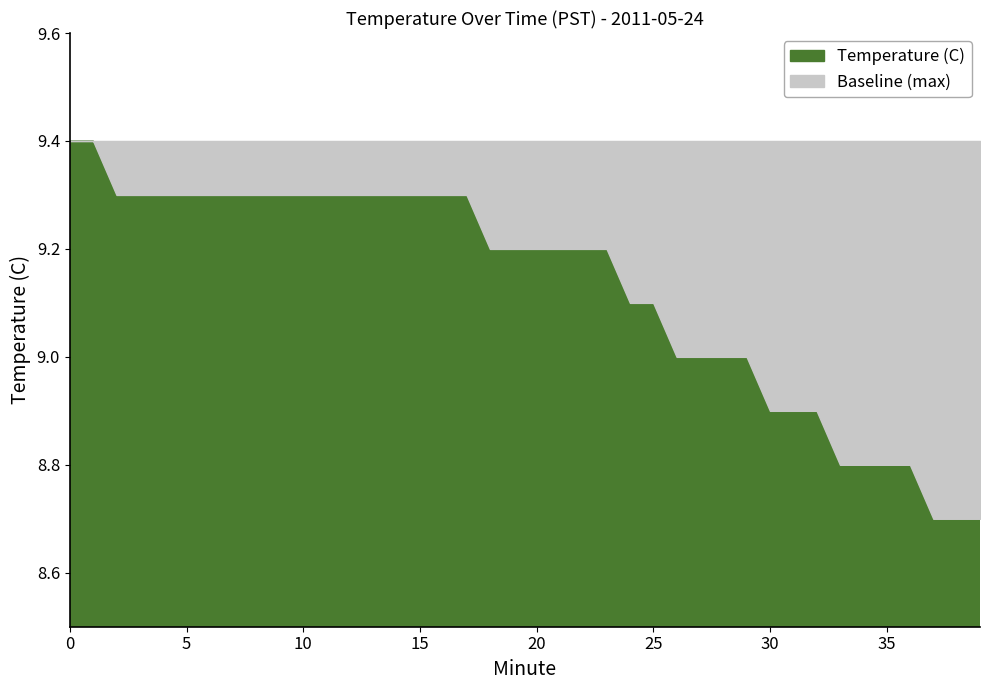

What is the difference between the highest and lowest values at 5?

0.1